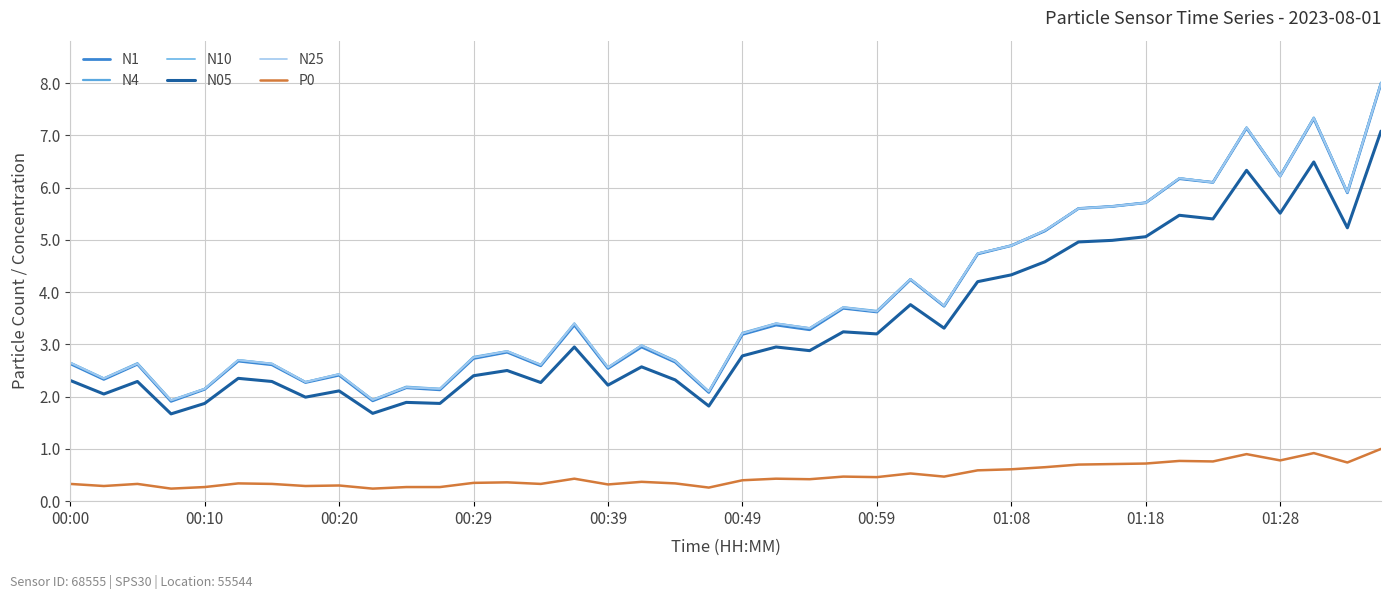

Reading left to right, extract all data points from this chart.

N1: 2.6	2.3	2.6	1.9	2.1	2.7	2.6	2.3	2.4	1.9	2.2	2.1	2.7	2.9	2.6	3.4	2.5	3.0	2.7	2.1	3.2	3.4	3.3	3.7	3.6	4.2	3.7	4.7	4.9	5.2	5.6	5.6	5.7	6.2	6.1	7.1	6.2	7.3	5.9	8.0
N4: 2.6	2.4	2.6	1.9	2.1	2.7	2.6	2.3	2.4	1.9	2.2	2.1	2.8	2.9	2.6	3.4	2.6	3.0	2.7	2.1	3.2	3.4	3.3	3.7	3.6	4.2	3.7	4.7	4.9	5.2	5.6	5.6	5.7	6.2	6.1	7.2	6.2	7.3	5.9	8.0
N10: 2.6	2.4	2.6	1.9	2.1	2.7	2.6	2.3	2.4	1.9	2.2	2.1	2.8	2.9	2.6	3.4	2.6	3.0	2.7	2.1	3.2	3.4	3.3	3.7	3.6	4.2	3.7	4.7	4.9	5.2	5.6	5.6	5.7	6.2	6.1	7.2	6.2	7.3	5.9	8.0
N05: 2.3	2.0	2.3	1.7	1.9	2.4	2.3	2.0	2.1	1.7	1.9	1.9	2.4	2.5	2.3	3.0	2.2	2.6	2.3	1.8	2.8	3.0	2.9	3.2	3.2	3.8	3.3	4.2	4.3	4.6	5.0	5.0	5.1	5.5	5.4	6.3	5.5	6.5	5.2	7.1
N25: 2.6	2.4	2.6	1.9	2.1	2.7	2.6	2.3	2.4	1.9	2.2	2.1	2.8	2.9	2.6	3.4	2.6	3.0	2.7	2.1	3.2	3.4	3.3	3.7	3.6	4.2	3.7	4.7	4.9	5.2	5.6	5.6	5.7	6.2	6.1	7.2	6.2	7.3	5.9	8.0
P0: 0.3	0.3	0.3	0.2	0.3	0.3	0.3	0.3	0.3	0.2	0.3	0.3	0.3	0.4	0.3	0.4	0.3	0.4	0.3	0.3	0.4	0.4	0.4	0.5	0.5	0.5	0.5	0.6	0.6	0.7	0.7	0.7	0.7	0.8	0.8	0.9	0.8	0.9	0.7	1.0